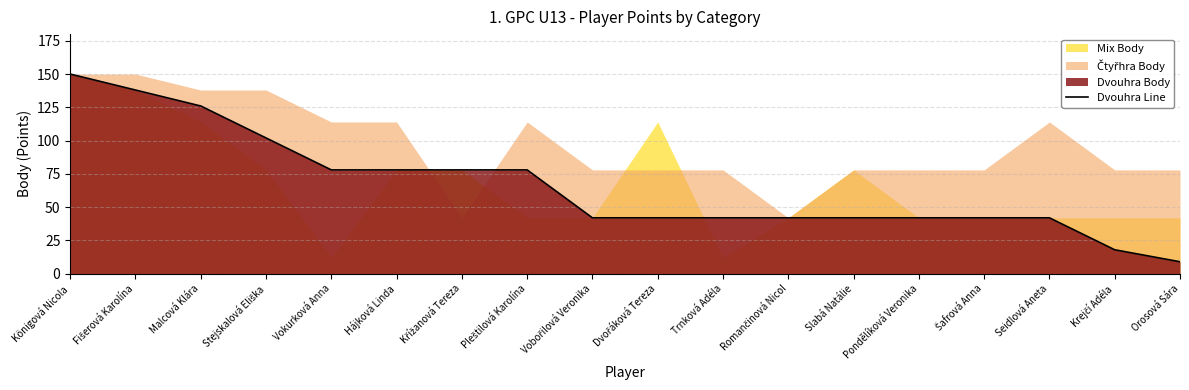

At which category does the chart reach its minimum across all series?

Orosová Sára